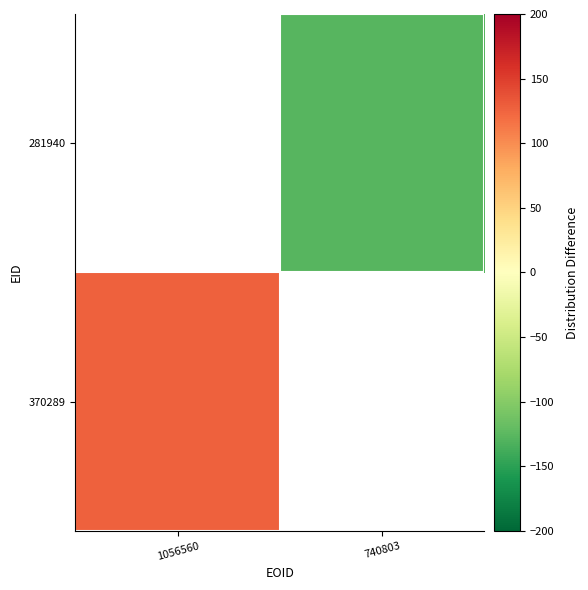

At how many categories does at least one series exceed -43?

1